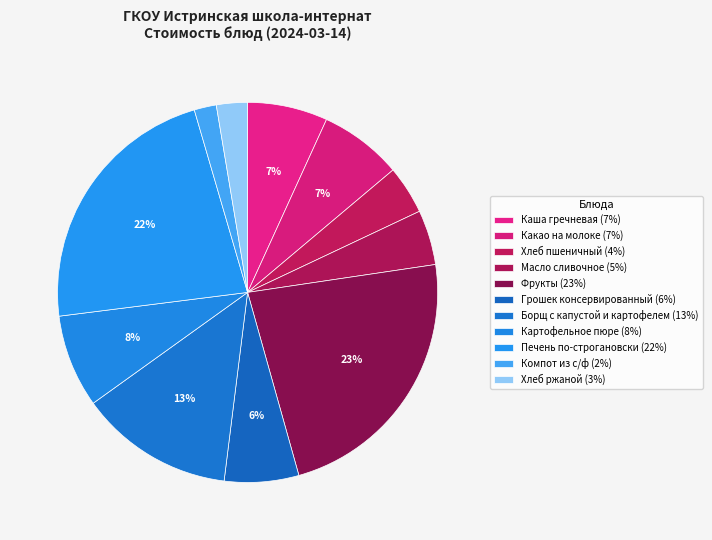

How many segments does this pie chart have?

11